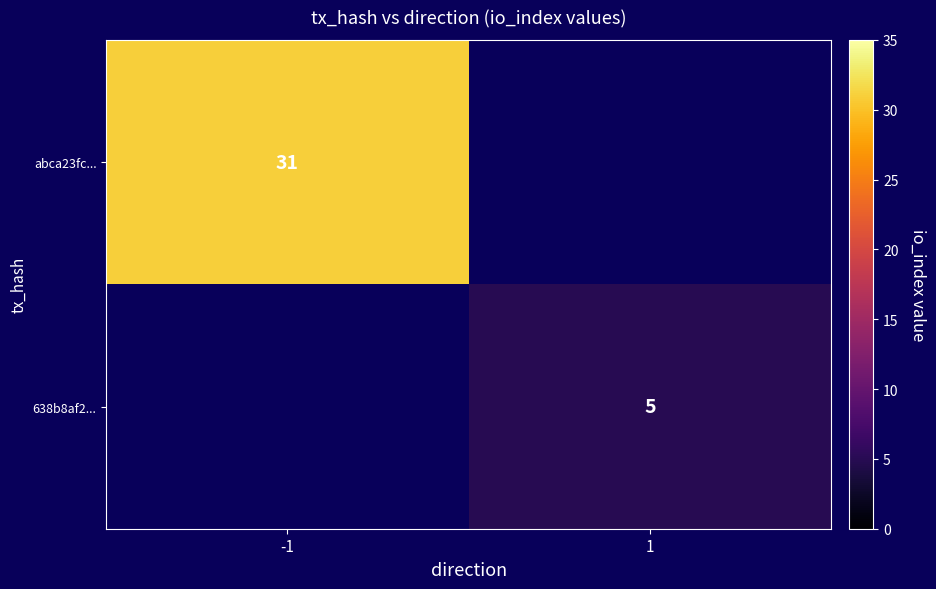

Which category has the lowest value across all series?

1